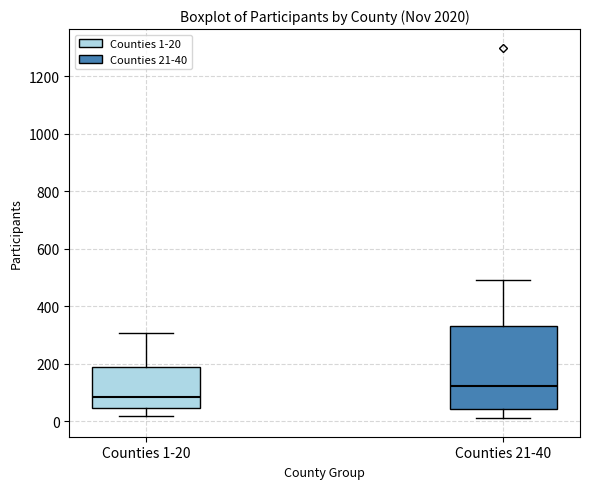

Reading left to right, read every box against the y-axis: the position of its median line, the range the box covers, and the ends of its whiskers. The values are not printed on the chart, so give them approximately, as read against the axis.

Counties 1-20: median 80, box 40 to 180, whiskers 20 to 300
Counties 21-40: median 120, box 40 to 320, whiskers 20 to 500